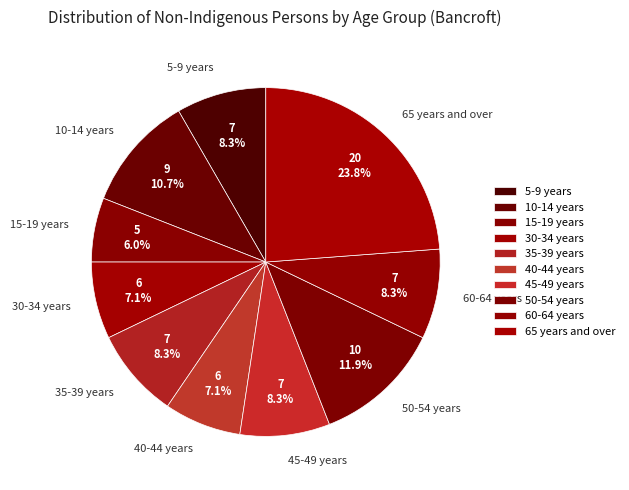

What percentage is NOT represented by 30-34 years?

92.9%